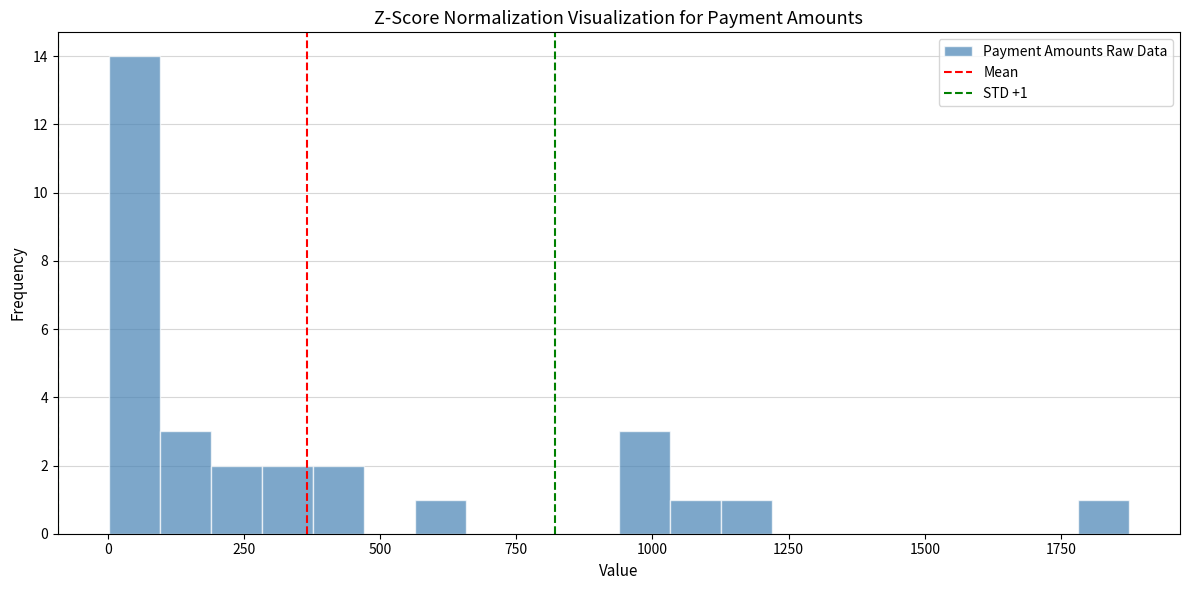

Around what value on the x-axis is the tallest bar? Give the approximate position of its centre, as read against the axis.

50